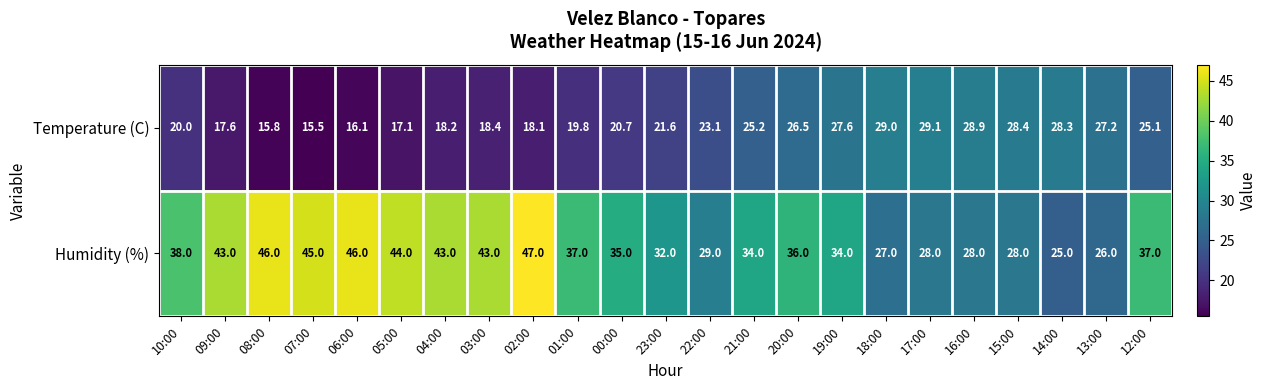

Which series has the largest range (max minus min)?

Humidity (%)